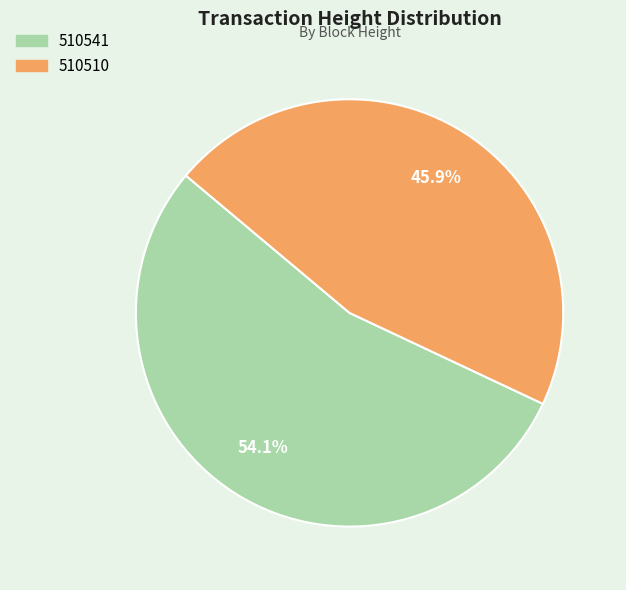

Which has a higher value, 510510 or 510541?

510541